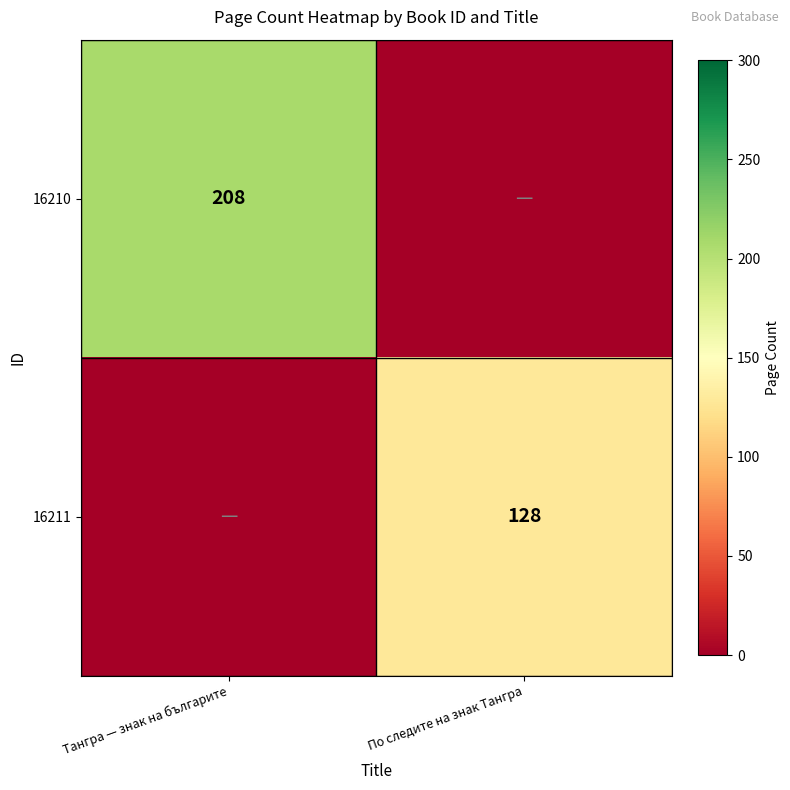

True or false: 16211 has a value of 128 at По следите на знак Тангра.

True